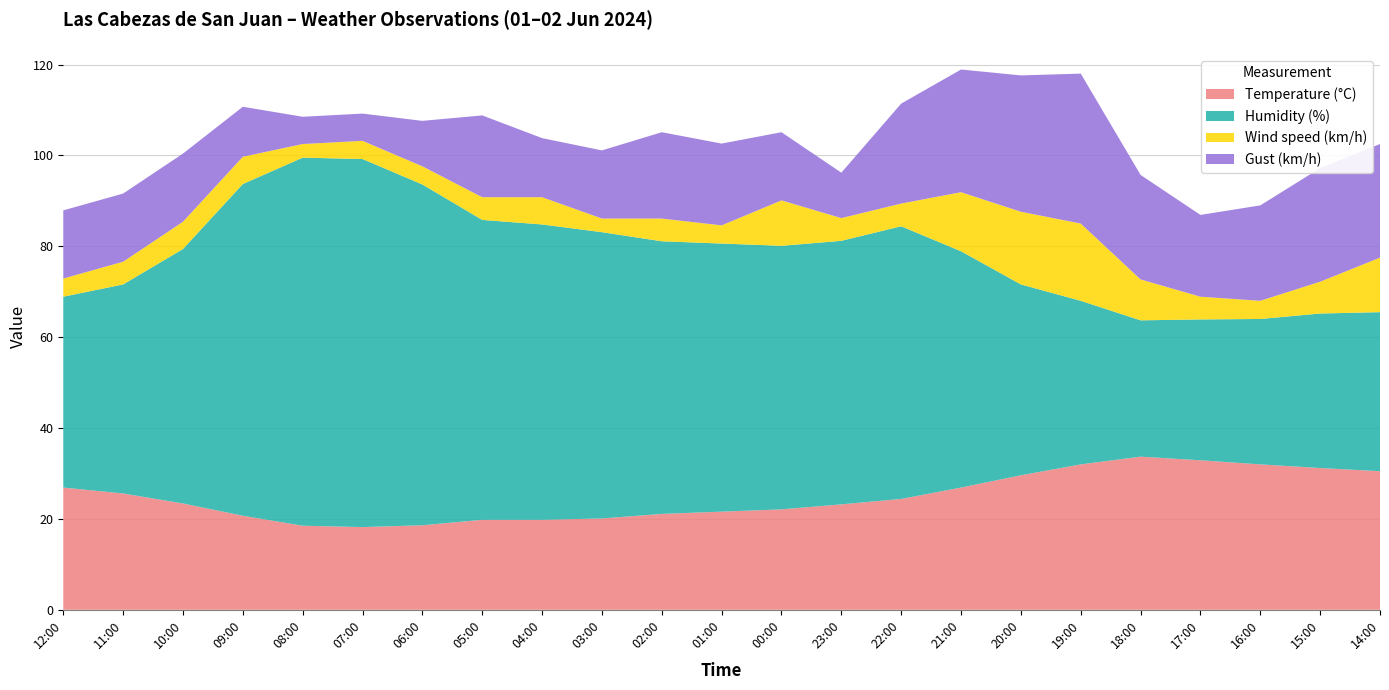

Reading left to right, list all the values displayed in this chart.

Temperature (°C): 26.9	25.6	23.4	20.7	18.5	18.2	18.6	19.8	19.8	20.1	21.1	21.6	22.1	23.2	24.4	26.9	29.6	32.0	33.7	32.9	32.0	31.2	30.5
Humidity (%): 42.0	46.0	56.0	73.0	81.0	81.0	75.0	66.0	65.0	63.0	60.0	59.0	58.0	58.0	60.0	52.0	42.0	36.0	30.0	31.0	32.0	34.0	35.0
Wind speed (km/h): 4.0	5.0	6.0	6.0	3.0	4.0	4.0	5.0	6.0	3.0	5.0	4.0	10.0	5.0	5.0	13.0	16.0	17.0	9.0	5.0	4.0	7.0	12.0
Gust (km/h): 15.0	15.0	15.0	11.0	6.0	6.0	10.0	18.0	13.0	15.0	19.0	18.0	15.0	10.0	22.0	27.0	30.0	33.0	23.0	18.0	21.0	25.0	25.0